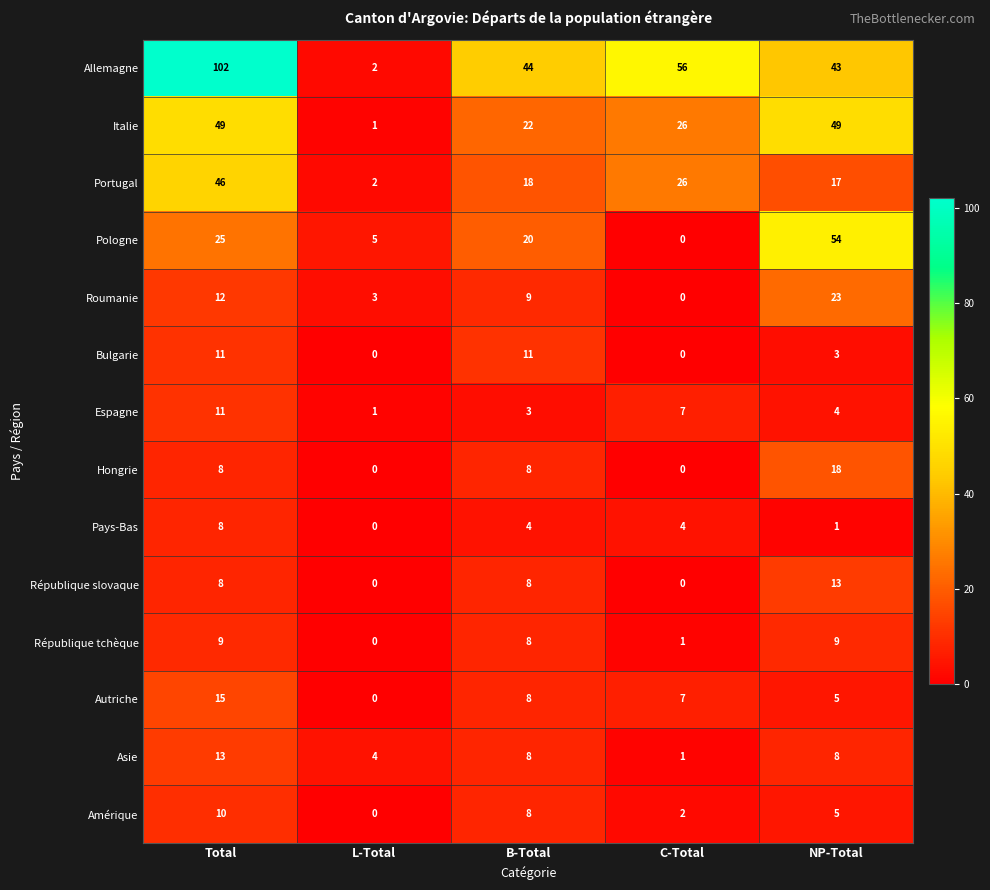

Which series has the largest range (max minus min)?

Allemagne